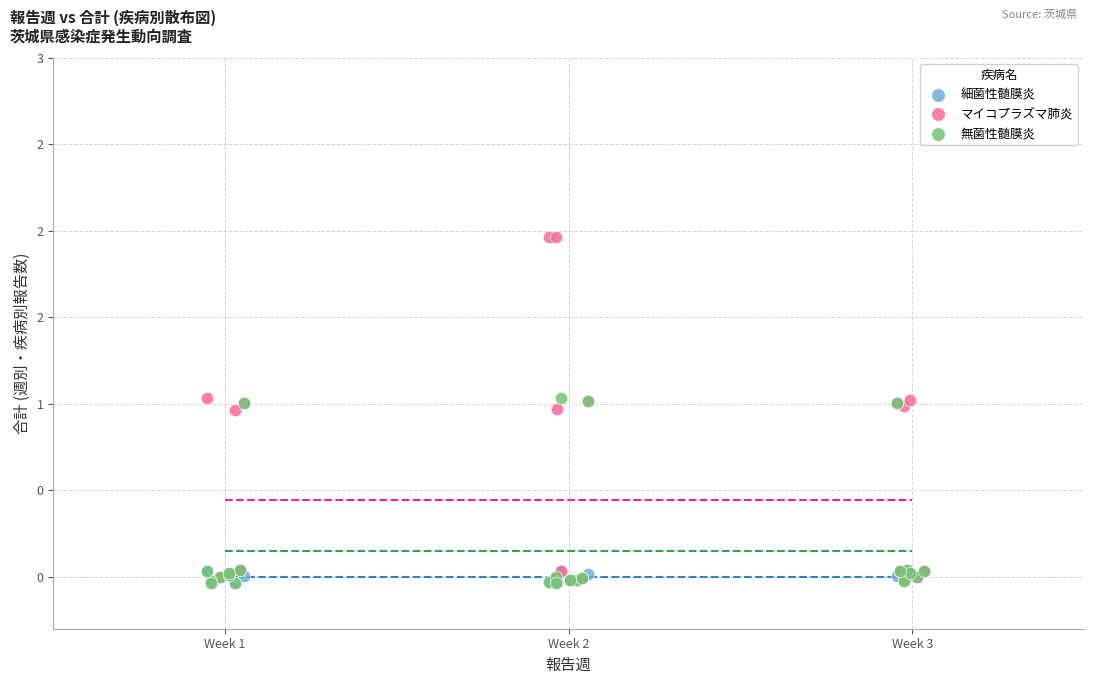

What are all the series names shown in the legend?

細菌性髄膜炎, マイコプラズマ肺炎, 無菌性髄膜炎